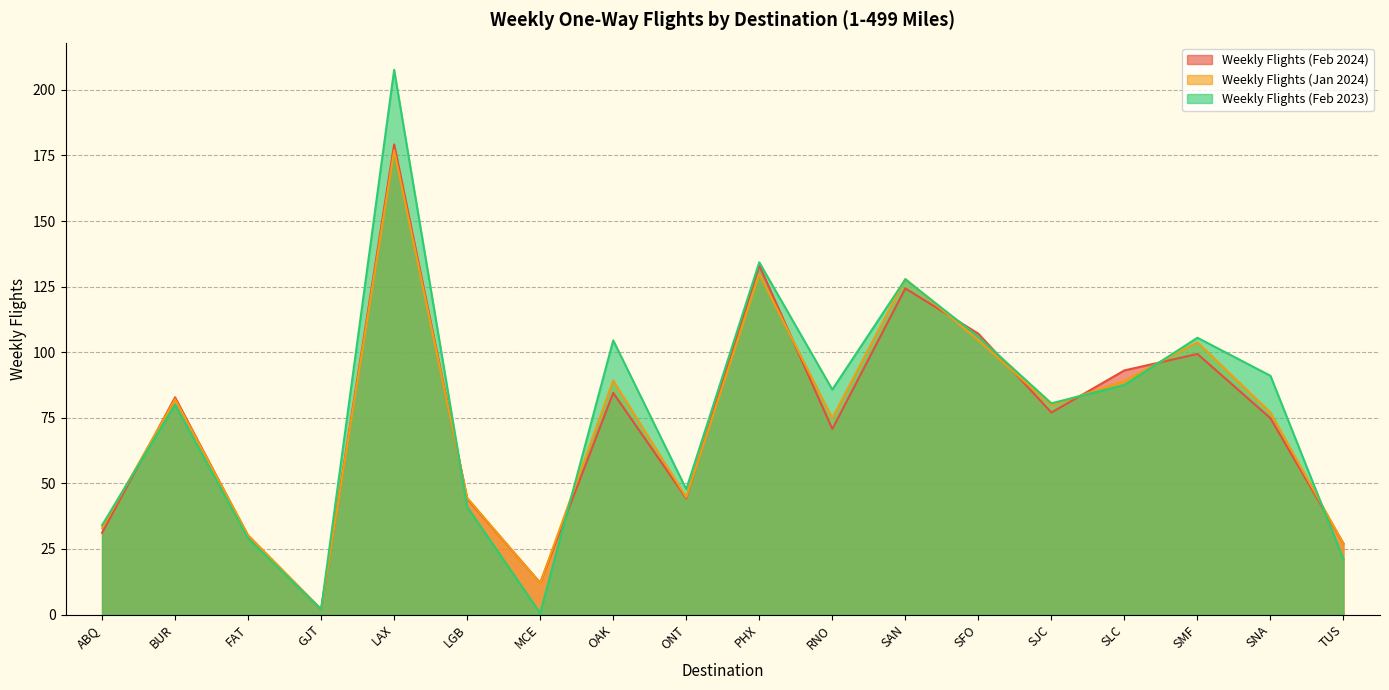

What is the total value across all series at TUS?

75.0